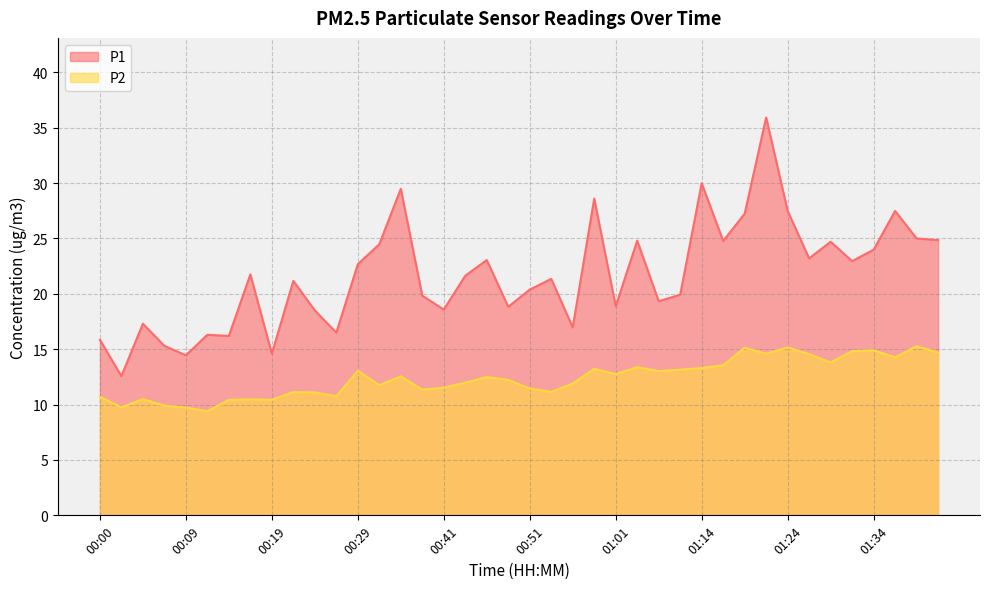

Rank the series at 01:09 from highest to lowest value.

P1, P2